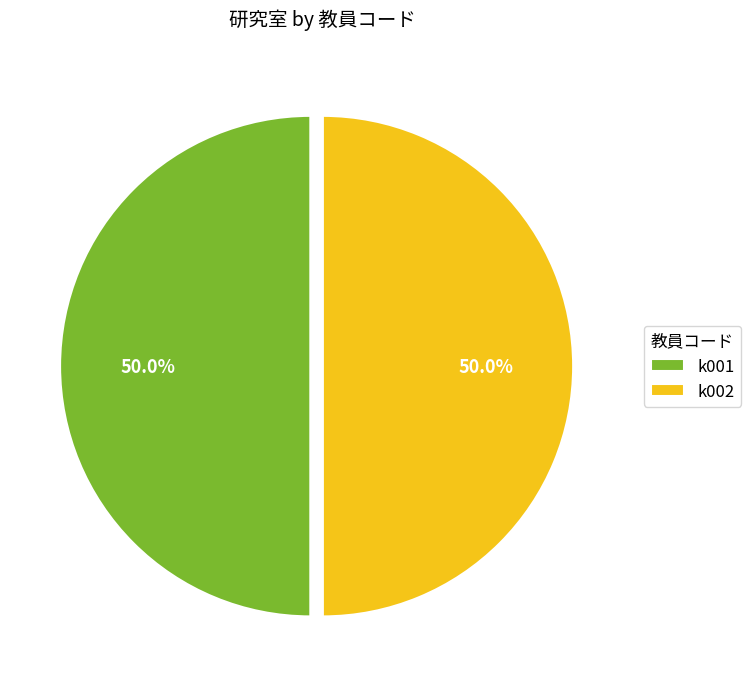

What portion of the pie excludes k001?

50.0%